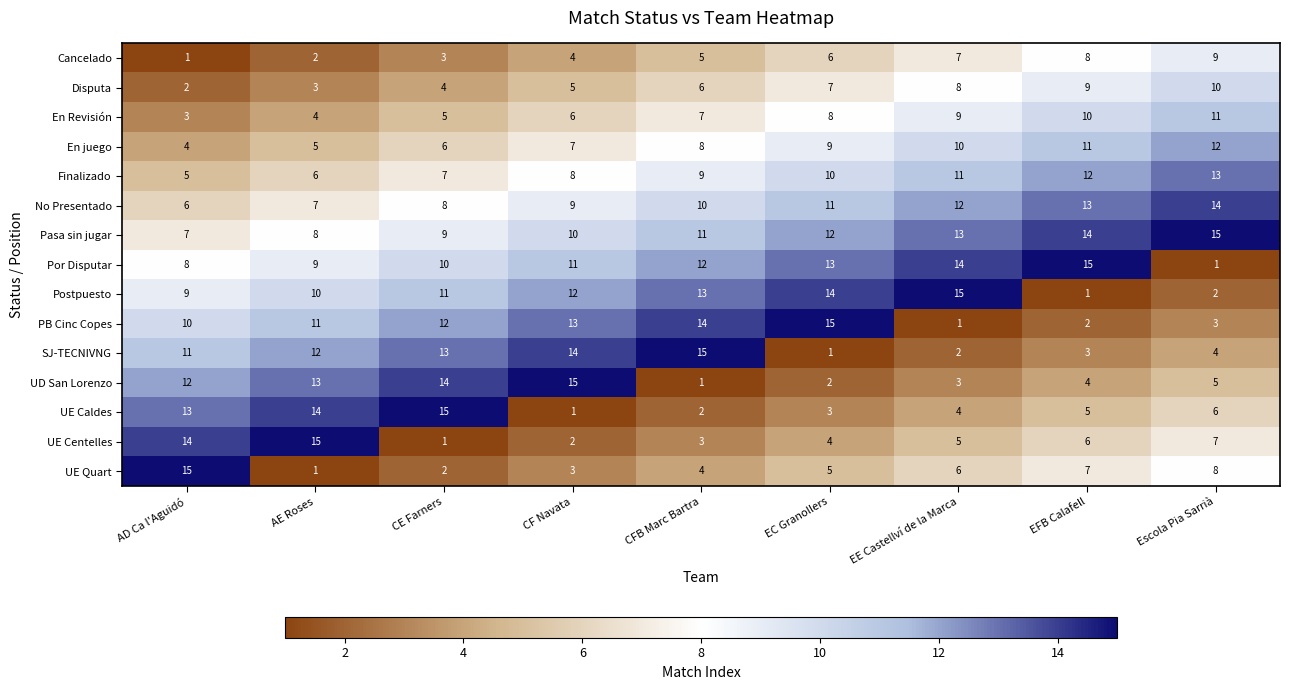

What is the difference between the Por Disputar values at CFB Marc Bartra and AD Ca l'Aguidó?

4